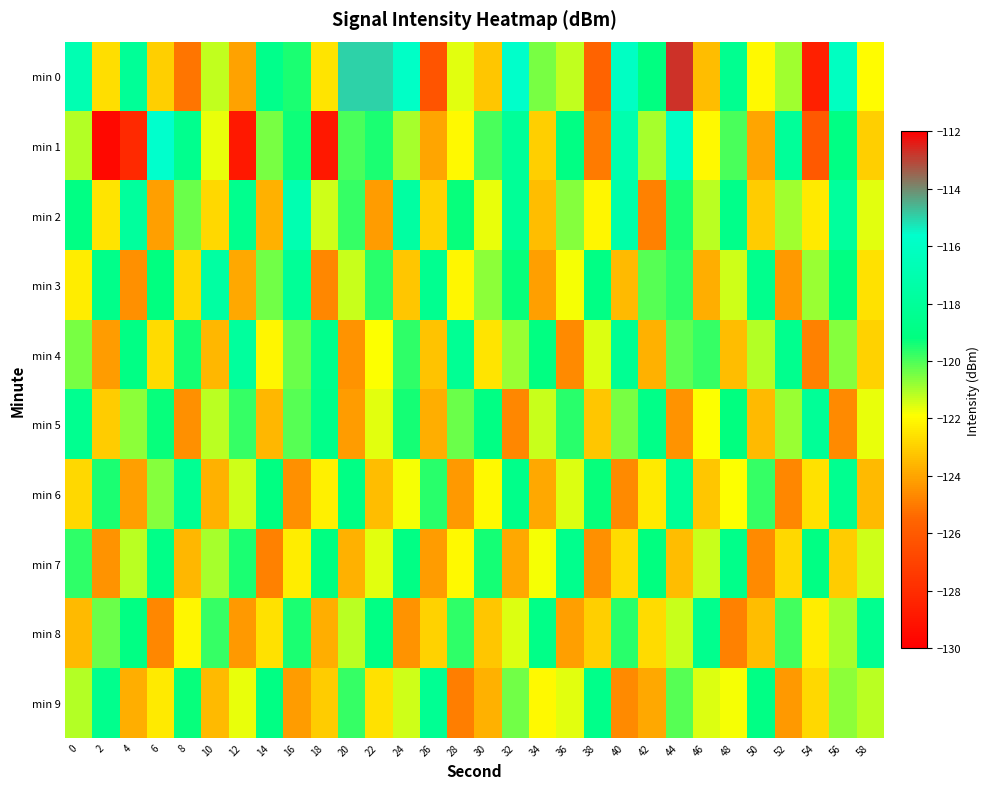

Which series has the largest range (max minus min)?

row_0